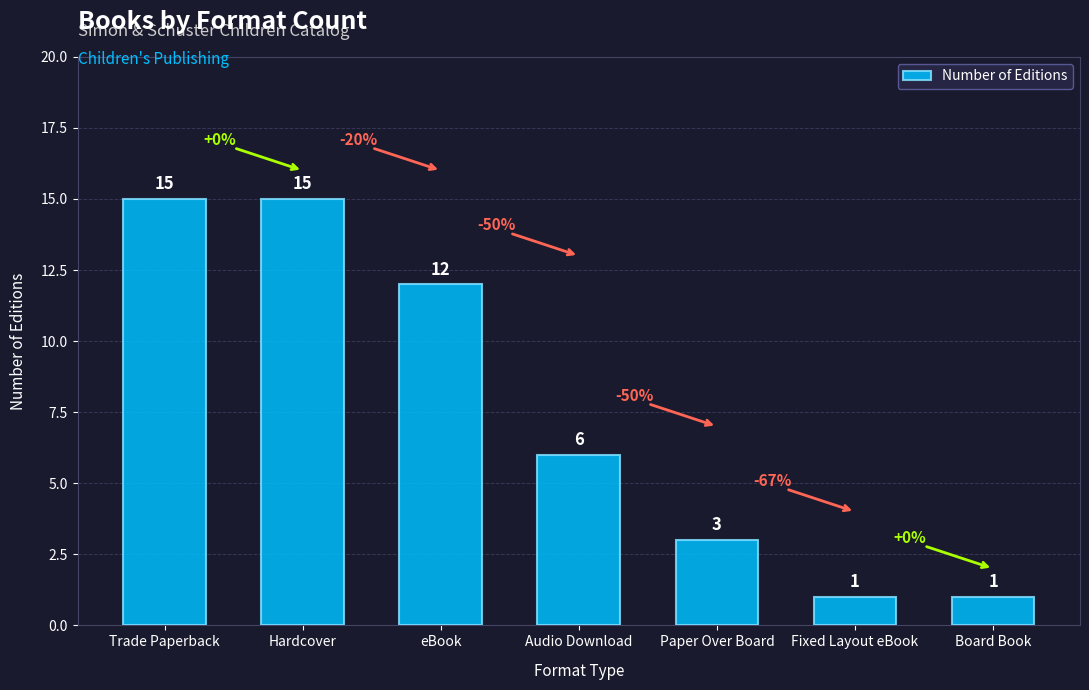

What position from the left is Paper Over Board?

5